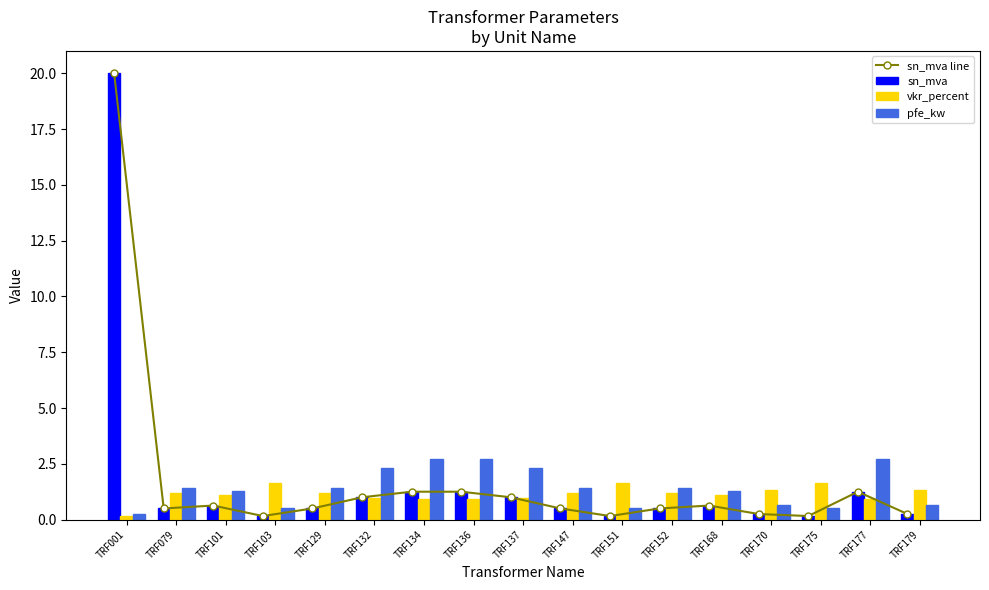

Count the pfe_kw values in the range 0 to 2.

12